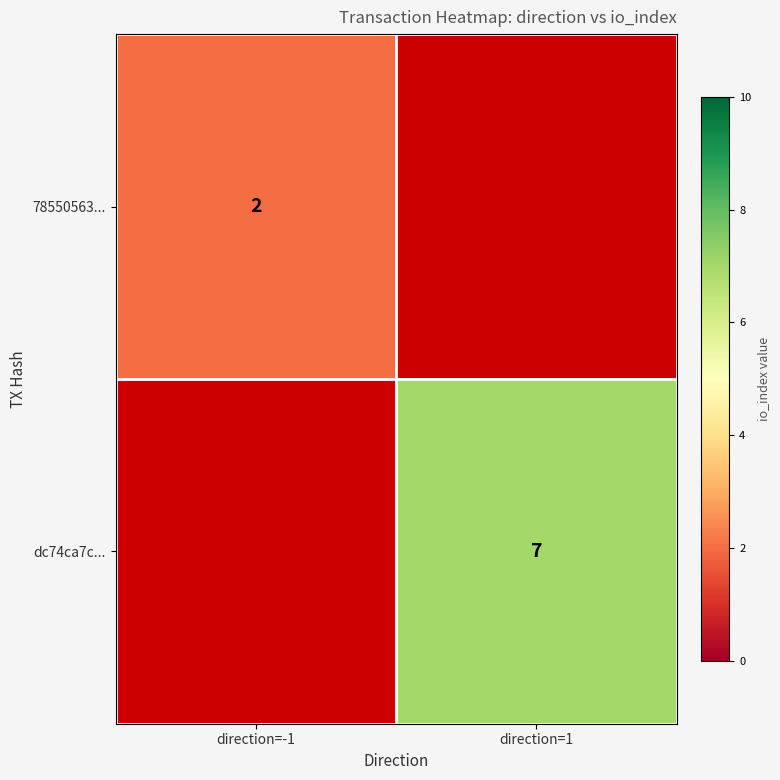

Is it true that dc74ca7c... equals 11 at direction=1?

False